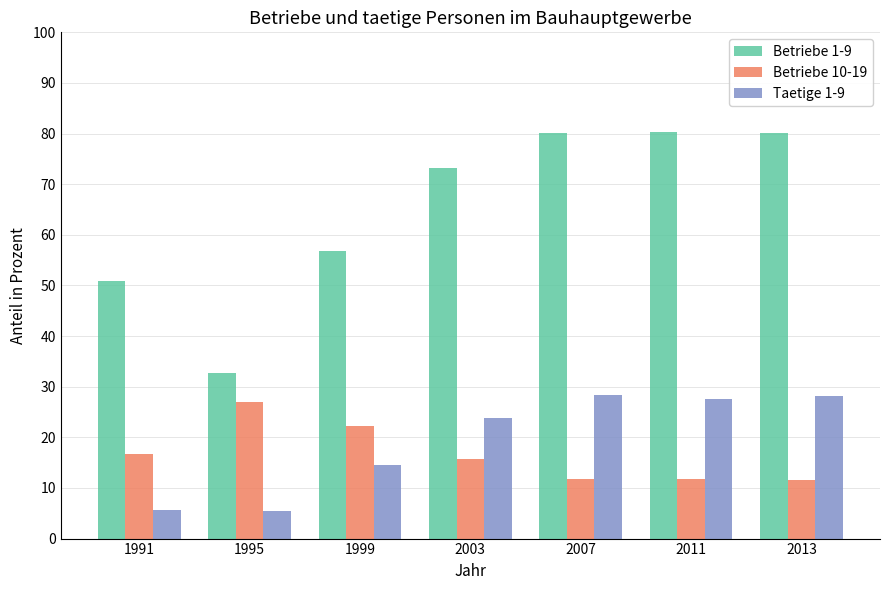

The value of Betriebe 1-9 at 2011 is 80.3. True or false?

True